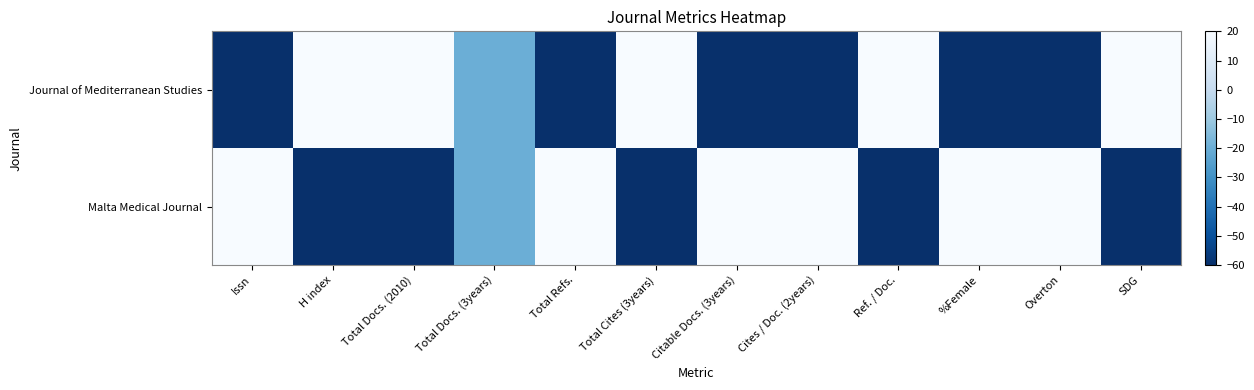

Reading left to right, list all the values displayed in this chart.

Journal of Mediterranean Studies: Issn=-60	H index=20	Total Docs. (2010)=20	Total Docs. (3years)=-20	Total Refs.=-60	Total Cites (3years)=20	Citable Docs. (3years)=-60	Cites / Doc. (2years)=-60	Ref. / Doc.=20	%Female=-60	Overton=-60	SDG=20
Malta Medical Journal: Issn=20	H index=-60	Total Docs. (2010)=-60	Total Docs. (3years)=-20	Total Refs.=20	Total Cites (3years)=-60	Citable Docs. (3years)=20	Cites / Doc. (2years)=20	Ref. / Doc.=-60	%Female=20	Overton=20	SDG=-60